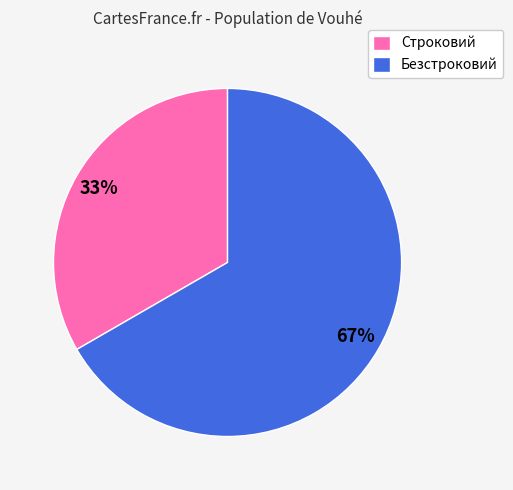

Which slice represents more than half of the pie?

Безстроковий